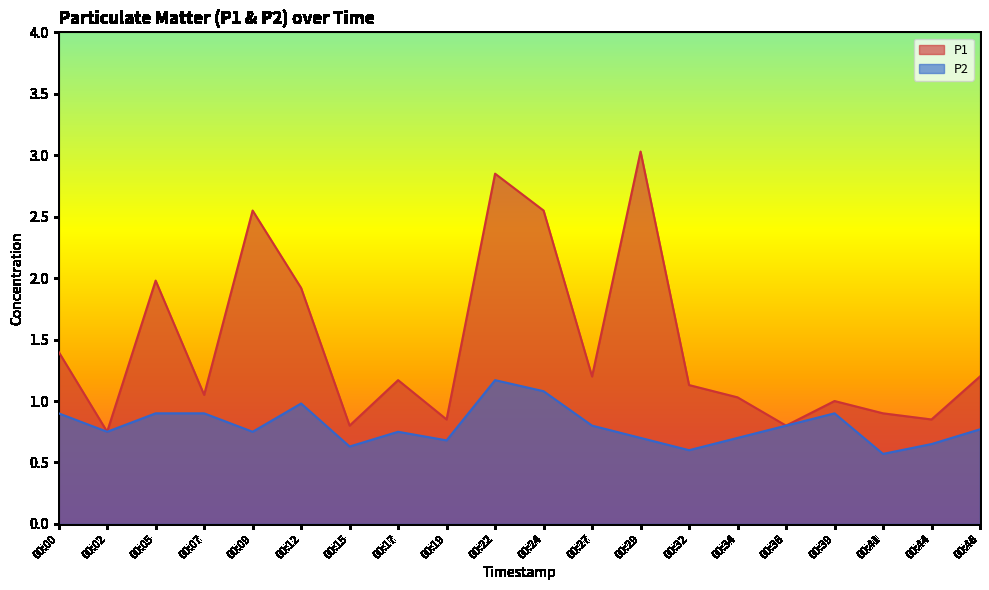

Between 00:19 and 00:41, which series saw the biggest shift?

P2